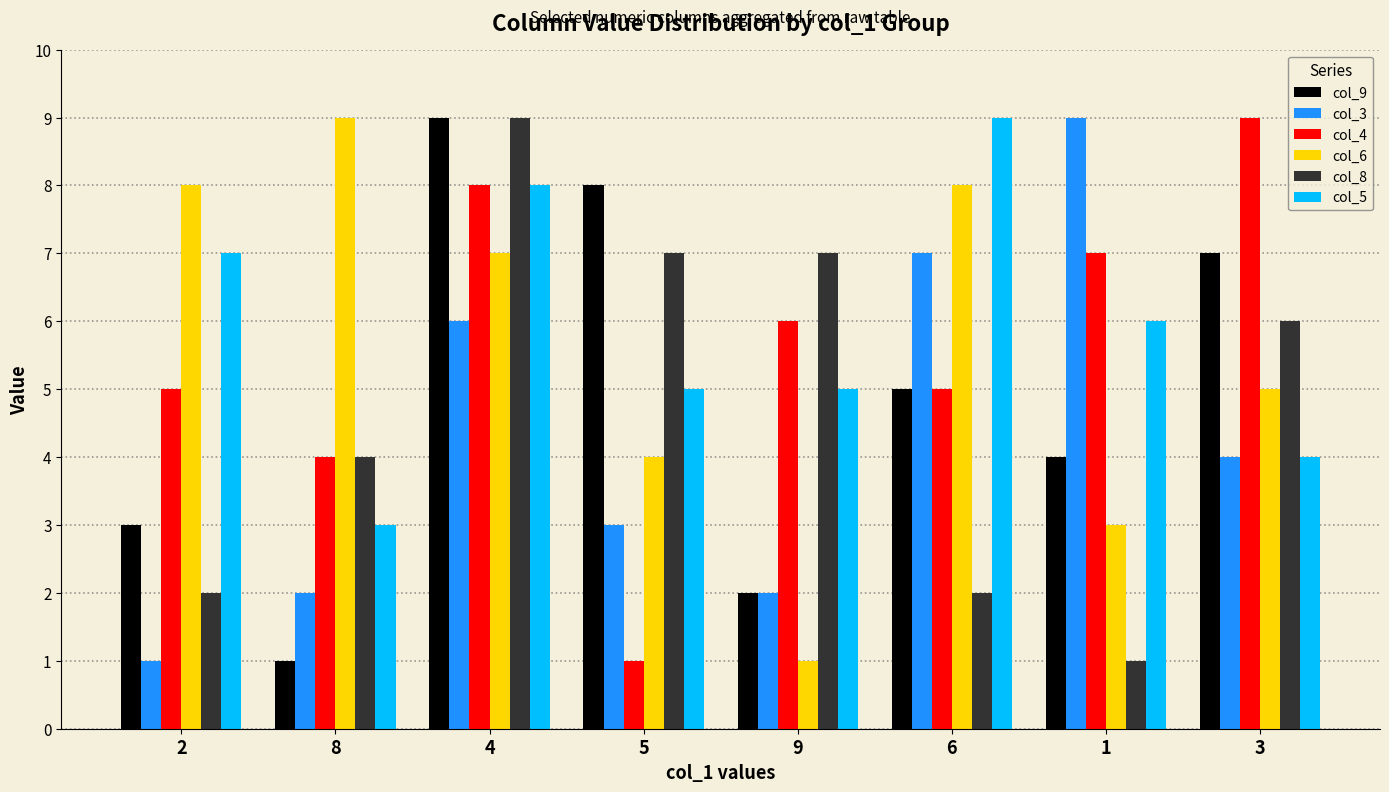

What is the label of the 1st bar from the left?

2